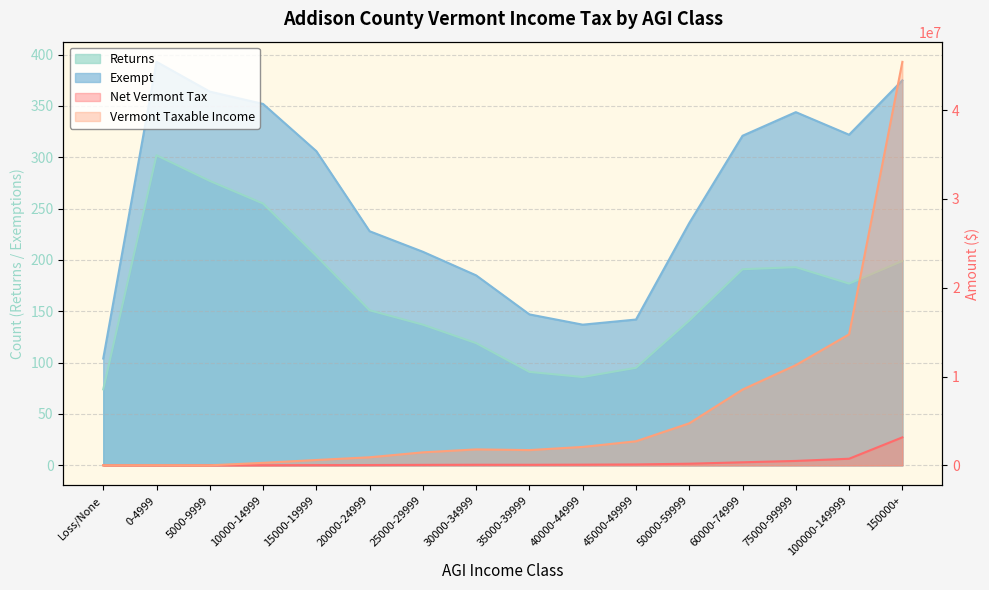

What are all the series names shown in the legend?

Net Vermont Tax, Vermont Taxable Income, Returns, Exempt